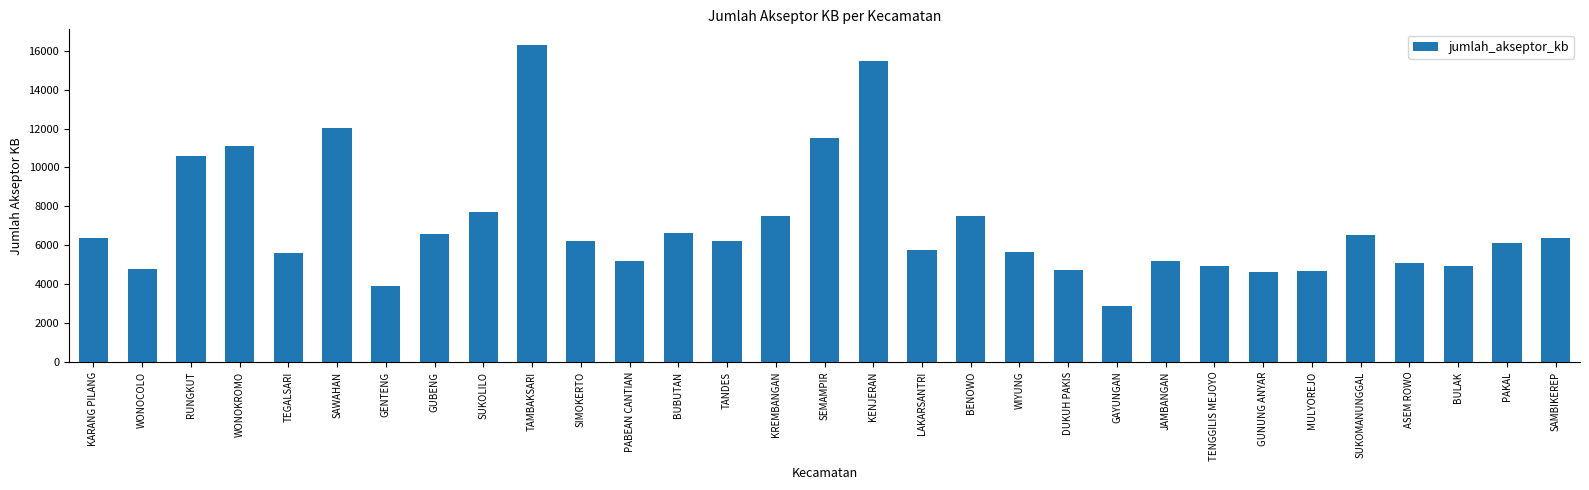

What is the label of the 21st bar from the left?

DUKUH PAKIS